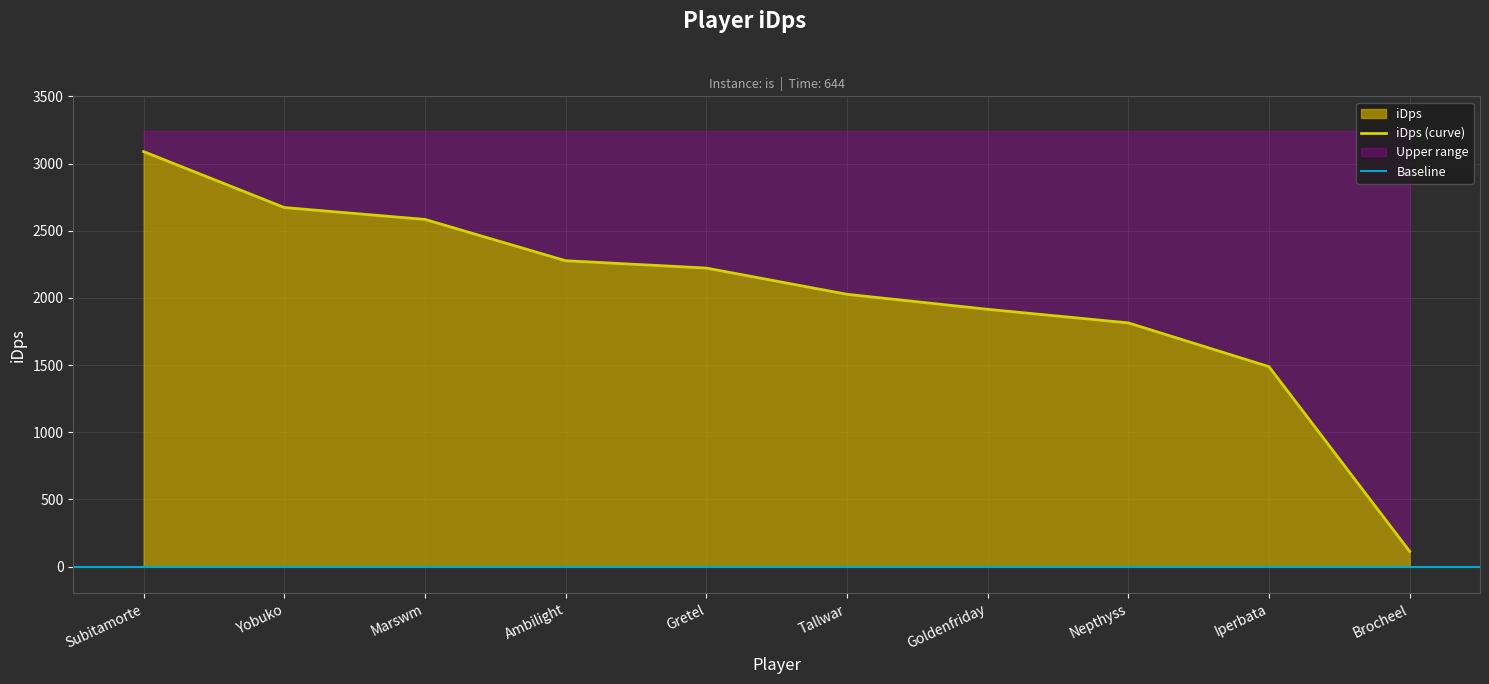

Where does the data first go above 2221?

Subitamorte